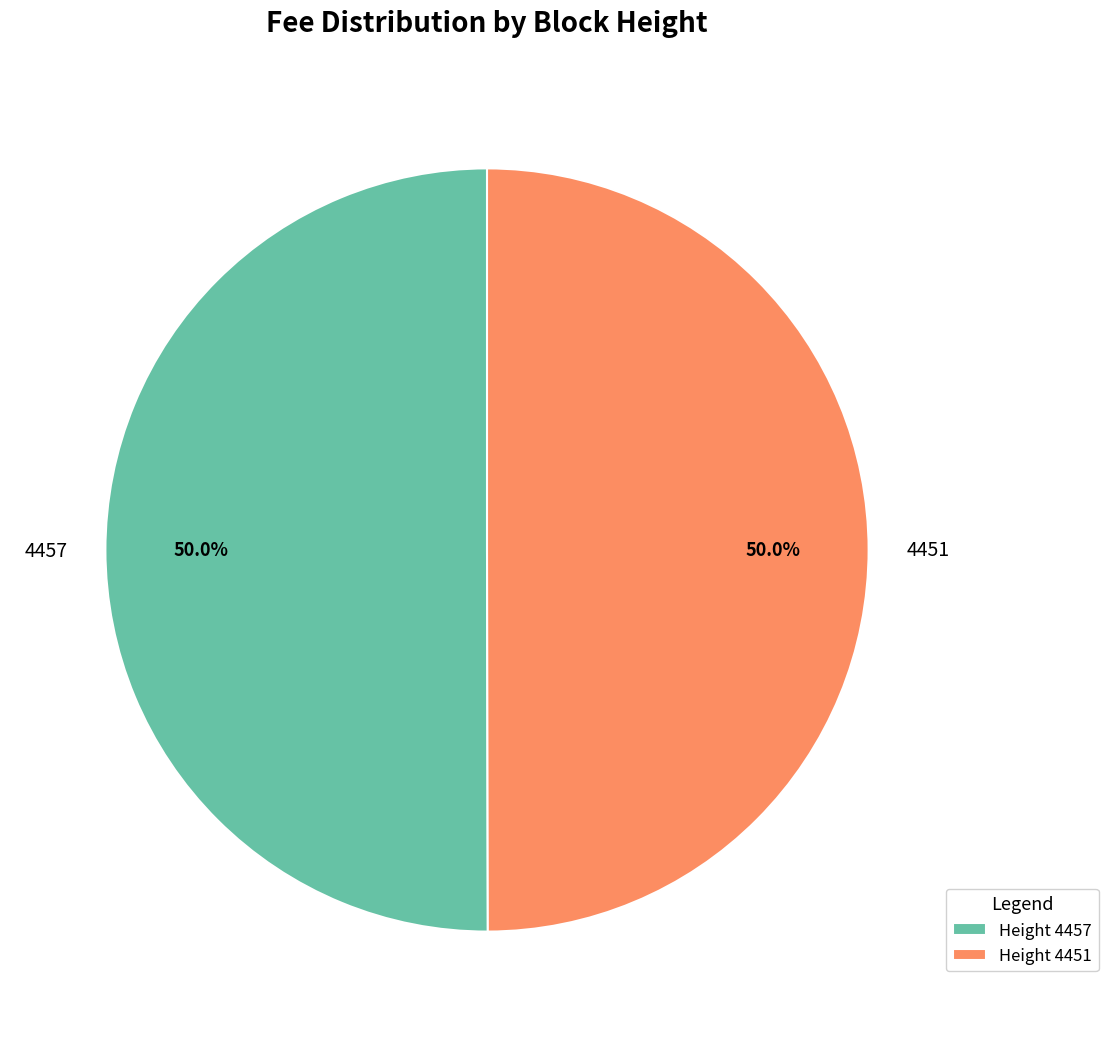

Combined, what portion of the pie is 4451 and 4457?

100.0%